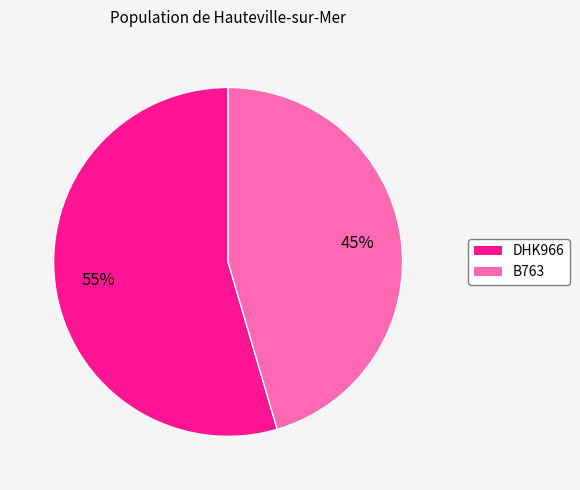

How many segments does this pie chart have?

2